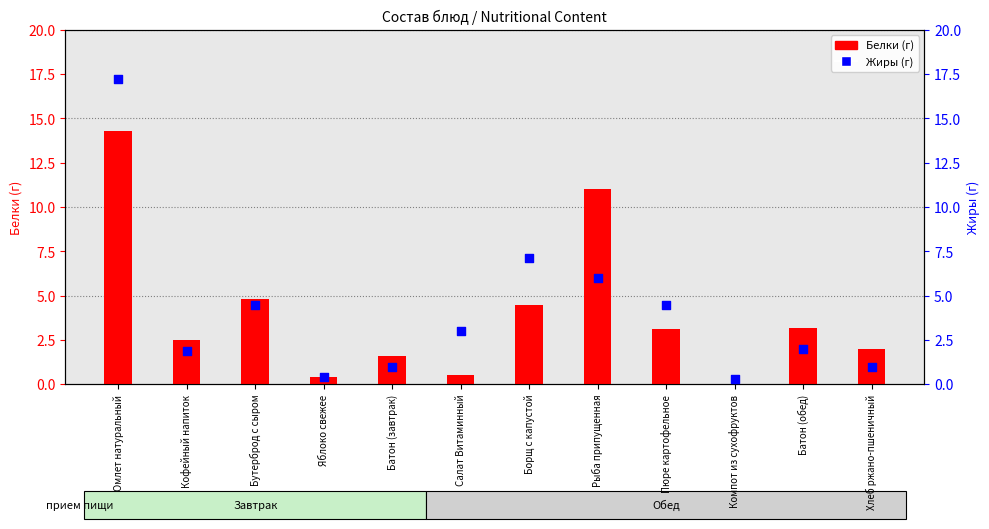

Which series has the widest spread of Y values?

Жиры